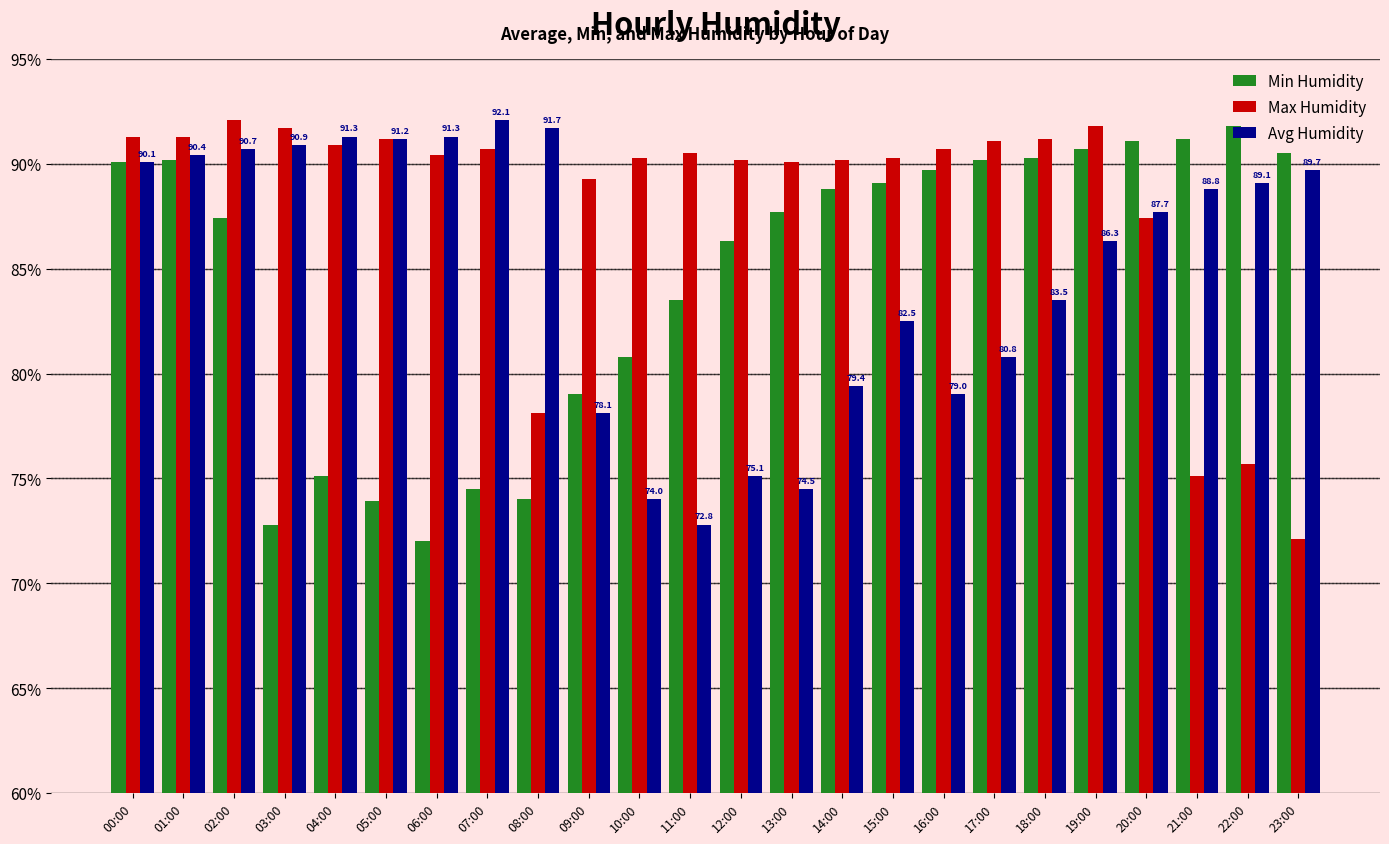

True or false: Avg Humidity has a value of 47.7 at 04:00.

False